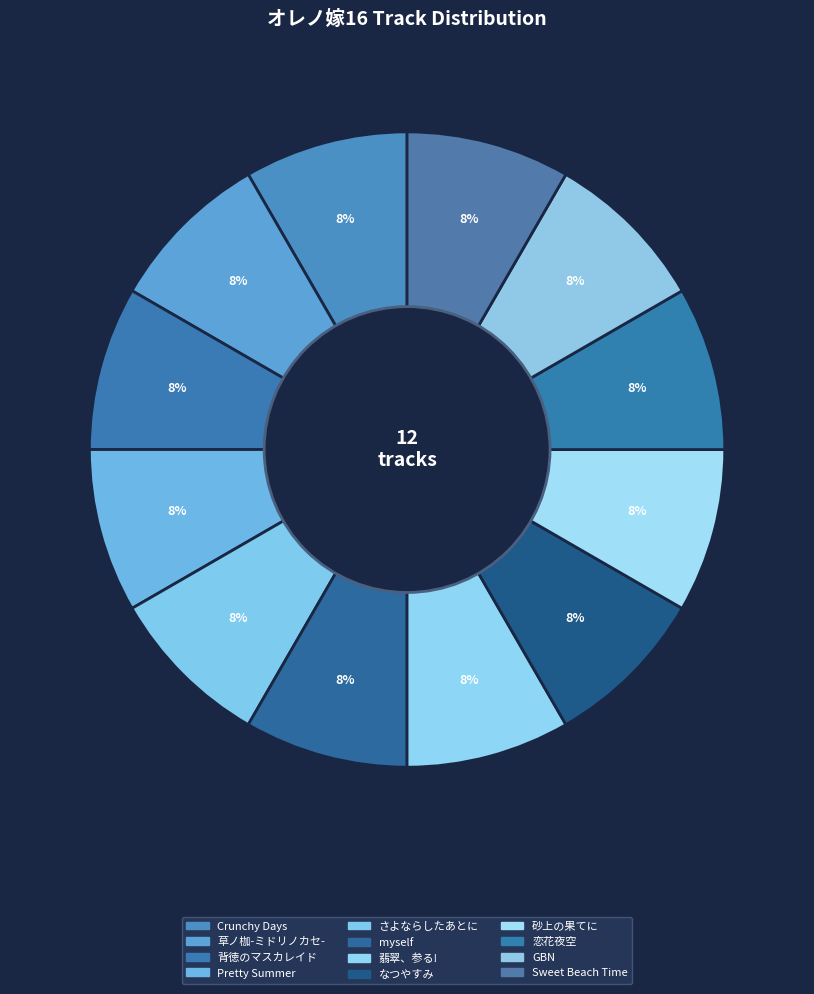

How many slices are in this pie chart?

12